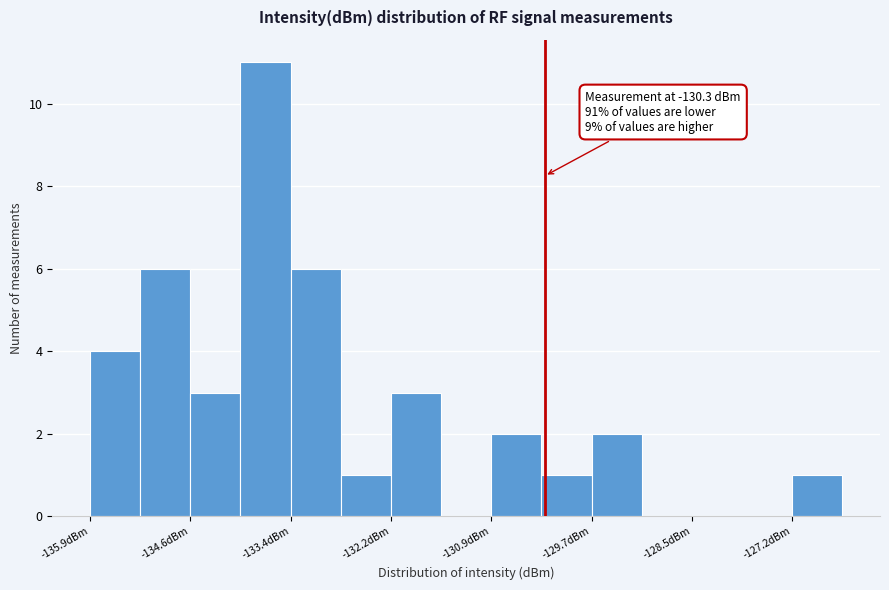

Read against the x-axis, roughly where is the centre of the tallest bar?

-133.8